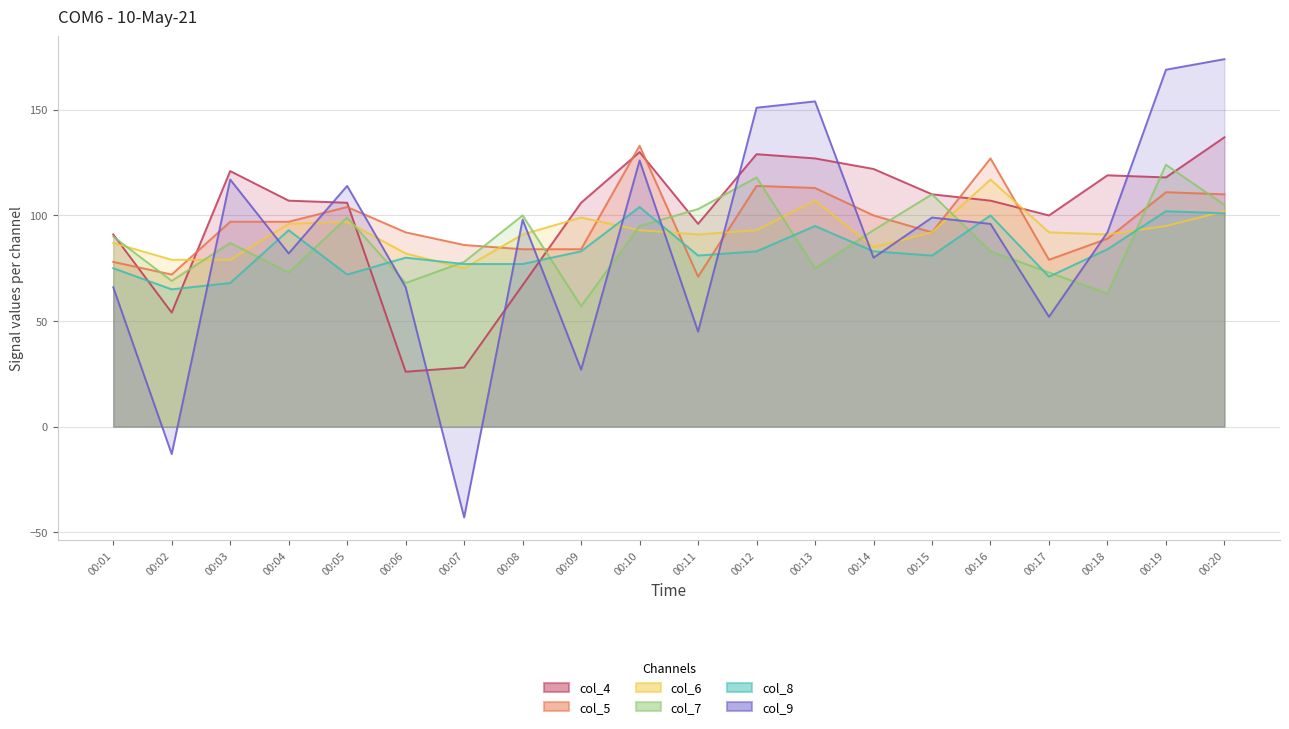

Rank the series at 00:20 from highest to lowest value.

col_9, col_4, col_5, col_7, col_6, col_8